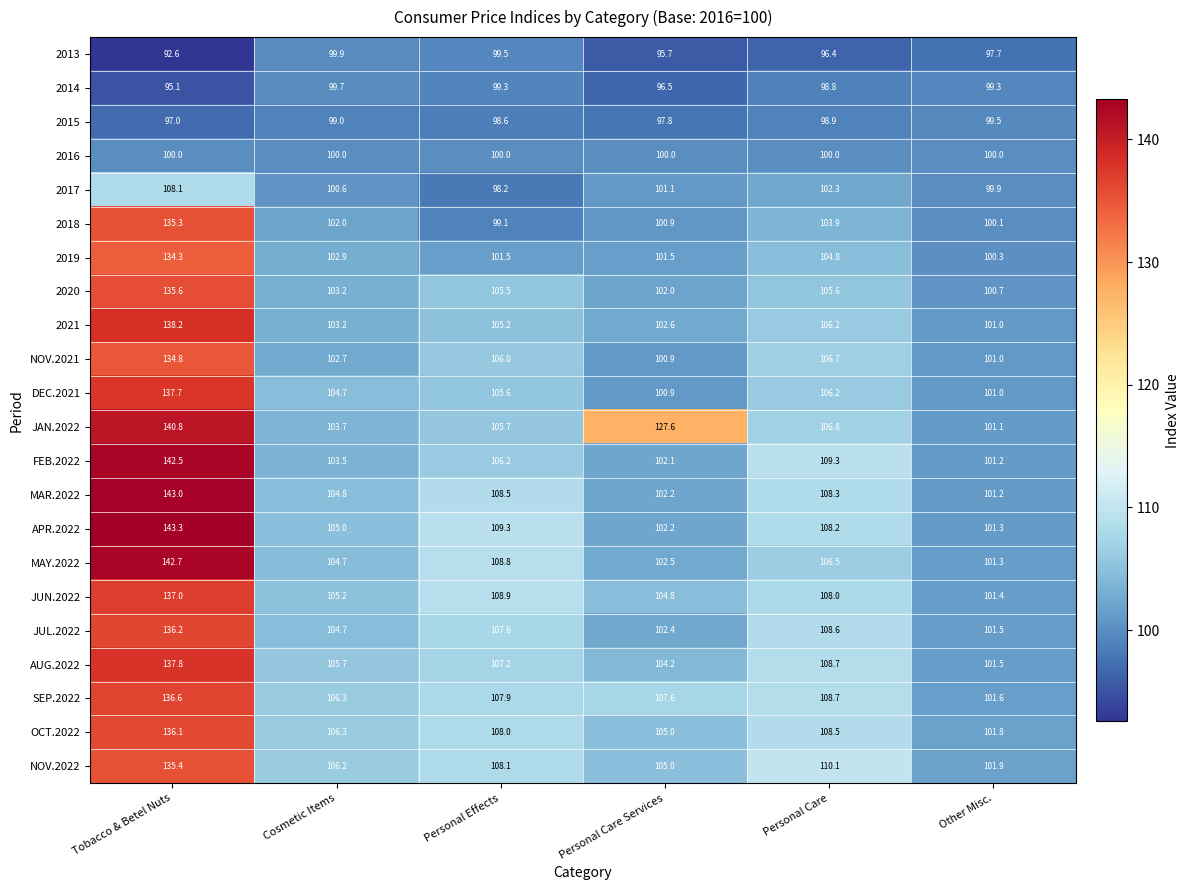

Between Cosmetic Items and Personal Care, which series saw the biggest shift?

FEB.2022